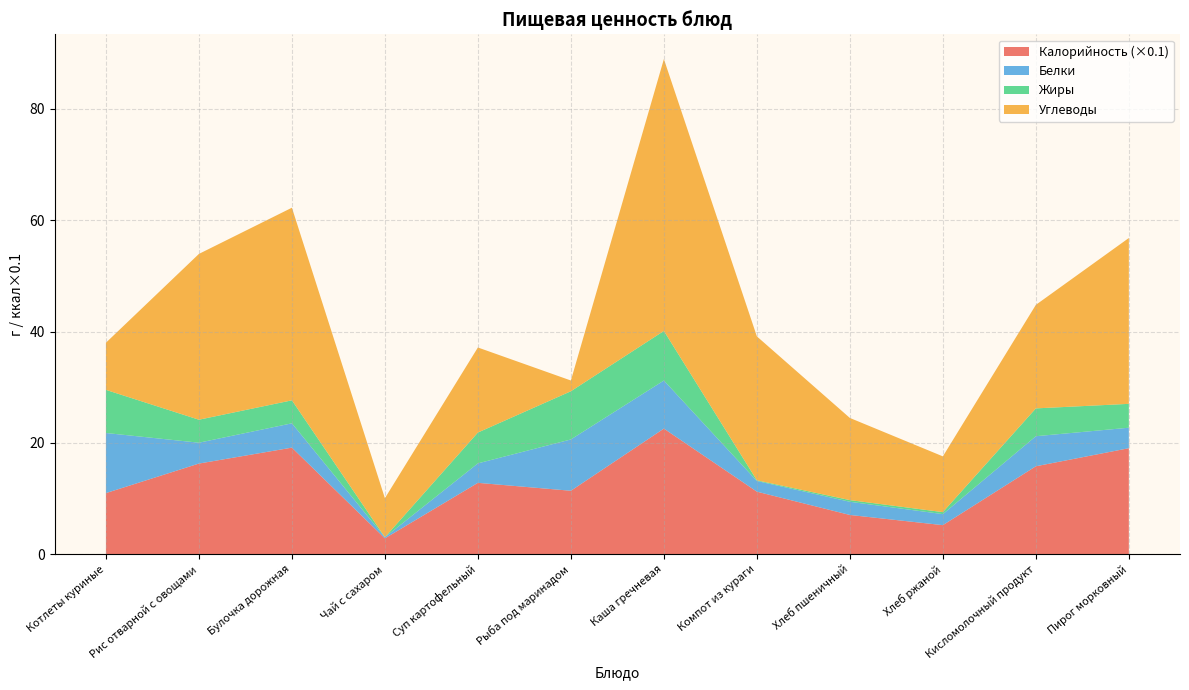

Reading left to right, extract all data points from this chart.

Калорийность: Котлеты куриные=109.8	Рис отварной с овощами=162.8	Булочка дорожная=191.5	Чай с сахаром=28.5	Суп картофельный=128.2	Рыба под маринадом=114.0	Каша гречневая=225.7	Компот из кураги=112.4	Хлеб пшеничный=70.5	Хлеб ржаной=52.2	Кисломолочный продукт=158.0	Пирог морковный=190.5
Белки: Котлеты куриные=10.8	Рис отварной с овощами=3.8	Булочка дорожная=4.4	Чай с сахаром=0.2	Суп картофельный=3.5	Рыба под маринадом=9.2	Каша гречневая=8.6	Компот из кураги=1.9	Хлеб пшеничный=2.4	Хлеб ржаной=2.0	Кисломолочный продукт=5.4	Пирог морковный=3.7
Жиры: Котлеты куриные=7.8	Рис отварной с овощами=4.1	Булочка дорожная=4.1	Чай с сахаром=0.0	Суп картофельный=5.5	Рыба под маринадом=8.7	Каша гречневая=8.9	Компот из кураги=0.1	Хлеб пшеничный=0.3	Хлеб ржаной=0.4	Кисломолочный продукт=5.0	Пирог морковный=4.3
Углеводы: Котлеты куриные=8.5	Рис отварной с овощами=29.8	Булочка дорожная=34.6	Чай с сахаром=7.0	Суп картофельный=15.3	Рыба под маринадом=1.9	Каша гречневая=48.9	Компот из кураги=25.9	Хлеб пшеничный=14.8	Хлеб ржаной=10.0	Кисломолочный продукт=18.6	Пирог морковный=29.8